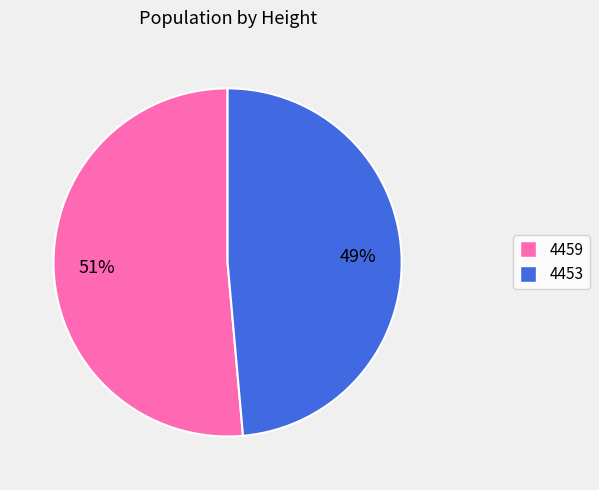

Which category has the smallest portion of the pie?

4453